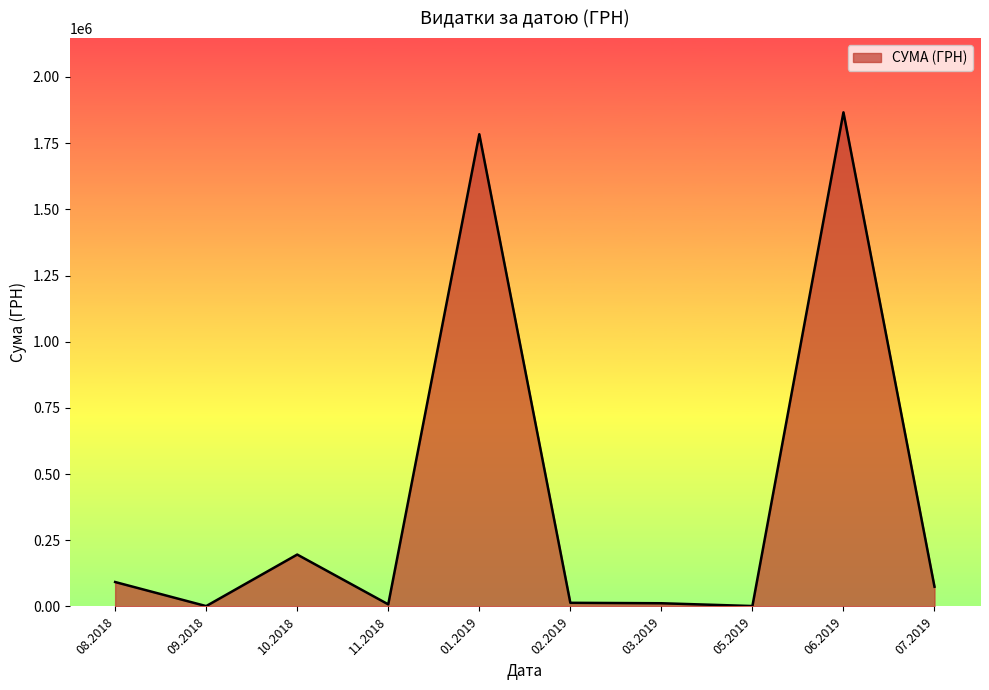

What is the change in value from 08.2018 to 10.2018?

+103750.0